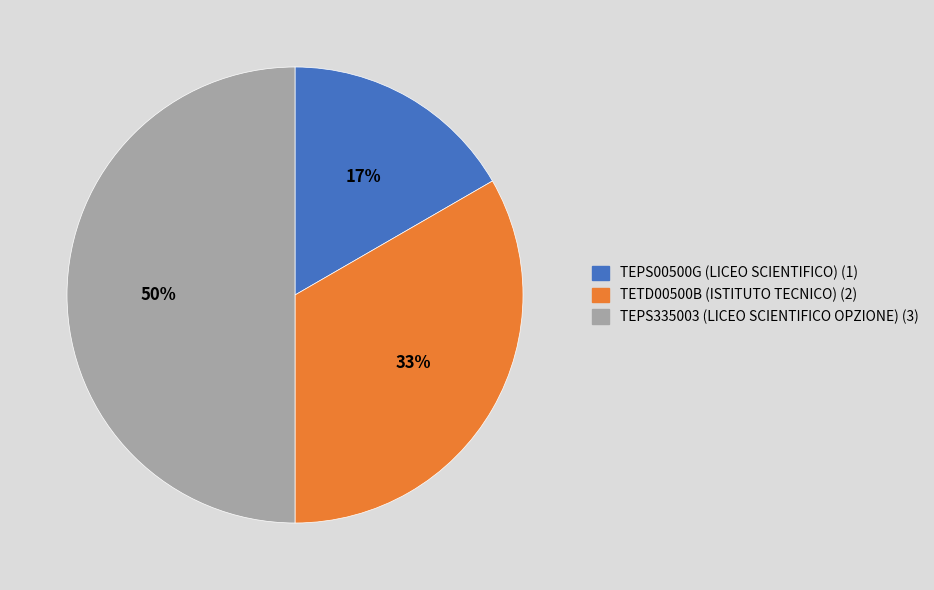

To the nearest percent, what is the difference between the largest and smallest slice percentages?

33%